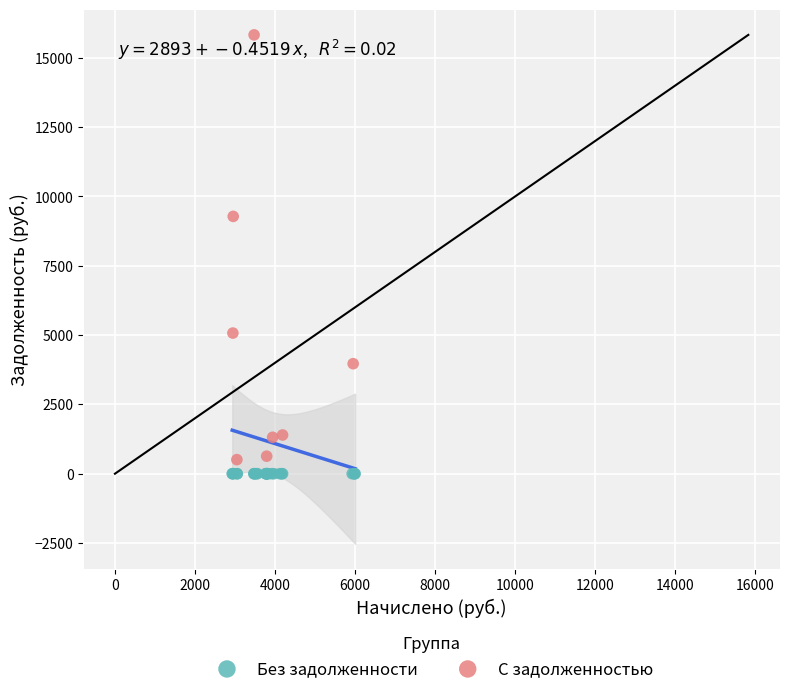

Which series contains the highest Y value?

С задолженностью